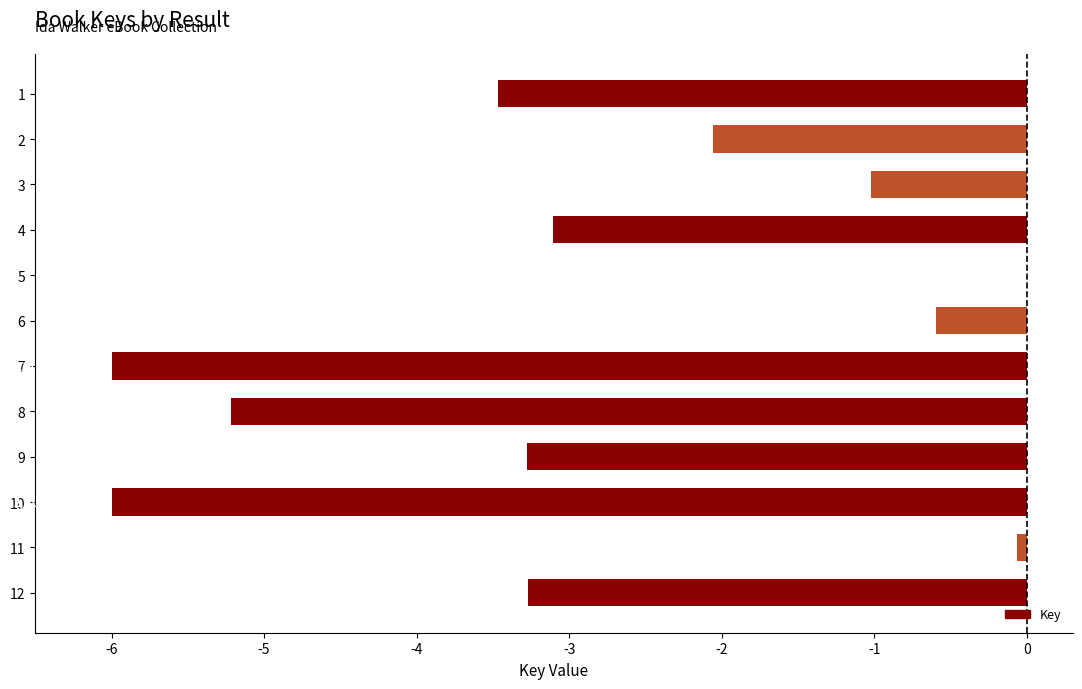

How many values exceed -3?

5